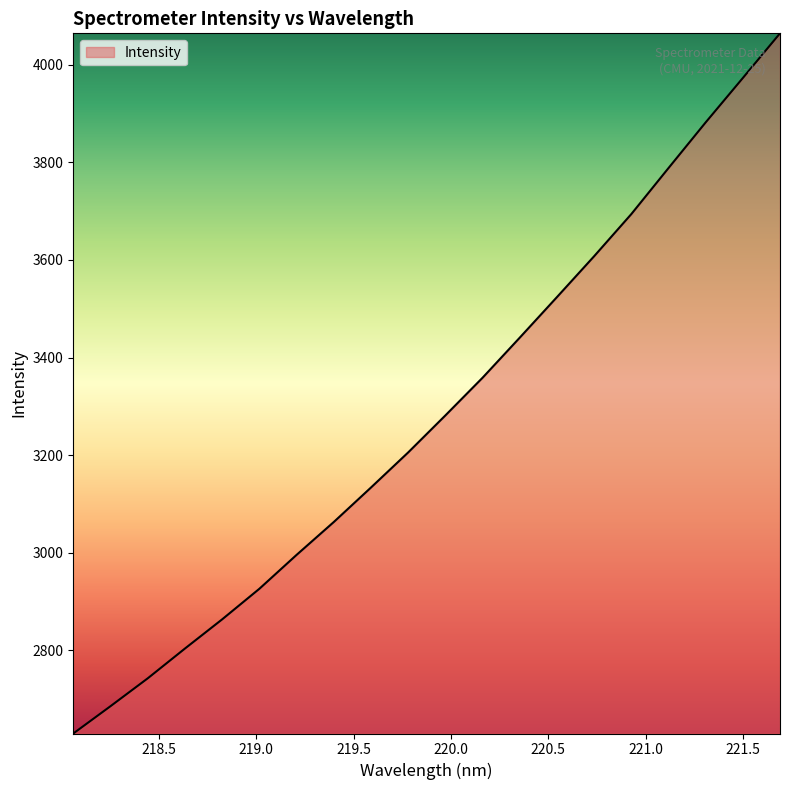

Reading left to right, what are all the values shown in this chart?

2629.5	2685.4	2742.5	2803.6	2863.4	2926.1	2995.5	3062.9	3133.6	3205.6	3281.4	3358.7	3440.8	3523.9	3607.7	3694.1	3788.4	3882.0	3973.0	4064.5